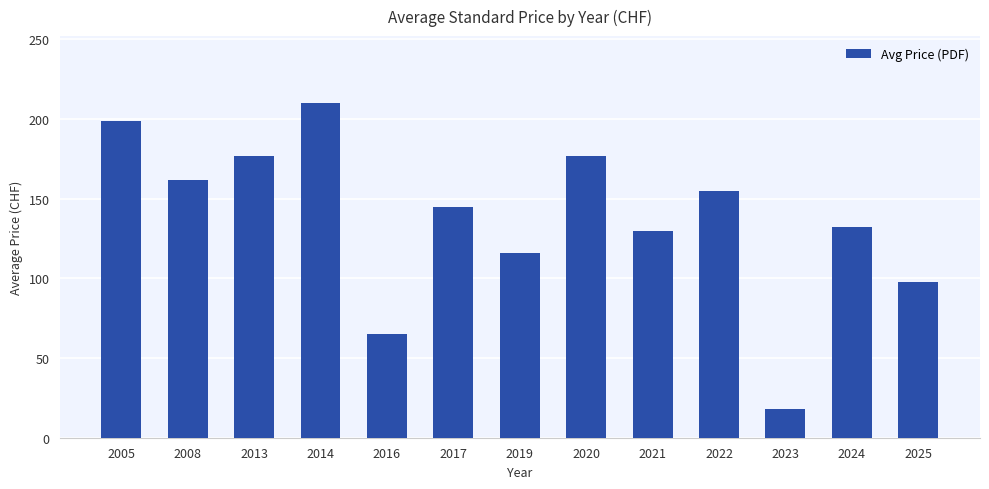

Reading right to left, transcribe all the data shown in this chart.

98.0	132.0	18.0	155.0	129.4	177.0	115.8	144.8	65.0	210.0	177.0	161.7	199.0